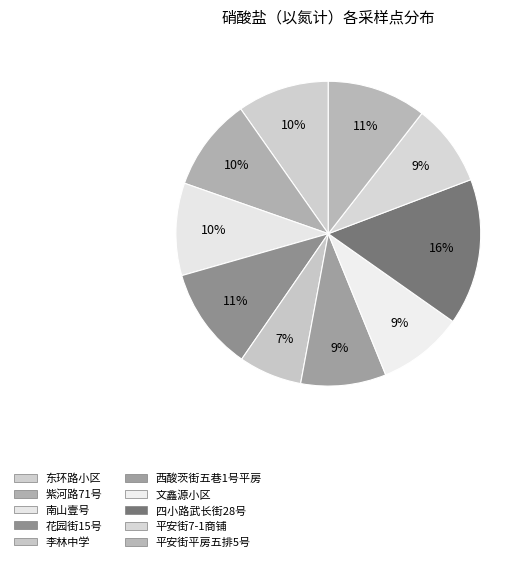

How many slices are in this pie chart?

10